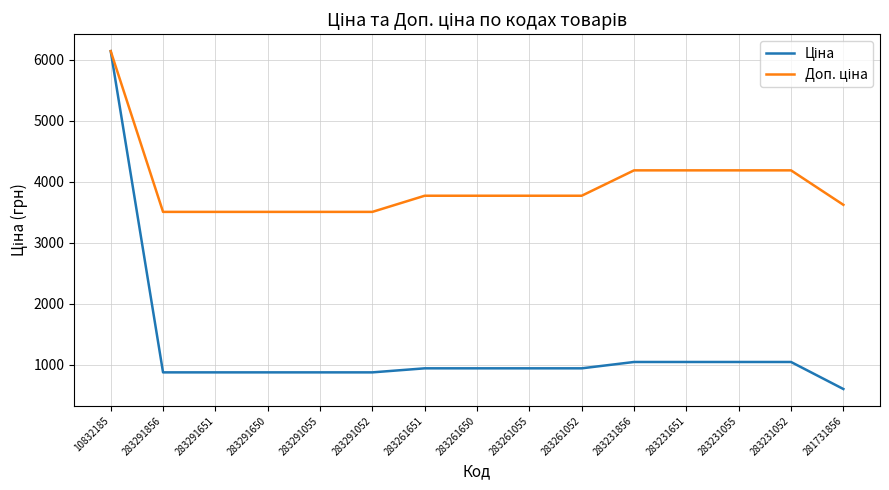

What is the spread (max minus min) of values at 283231651?

3141.5